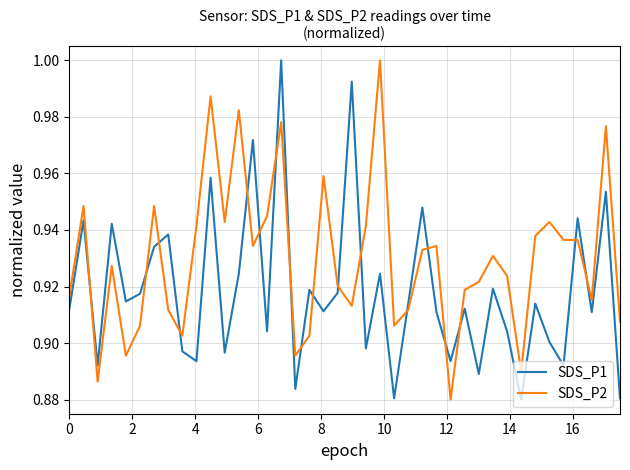

List the series in order of their overall mean, lowest first.

SDS_P1, SDS_P2